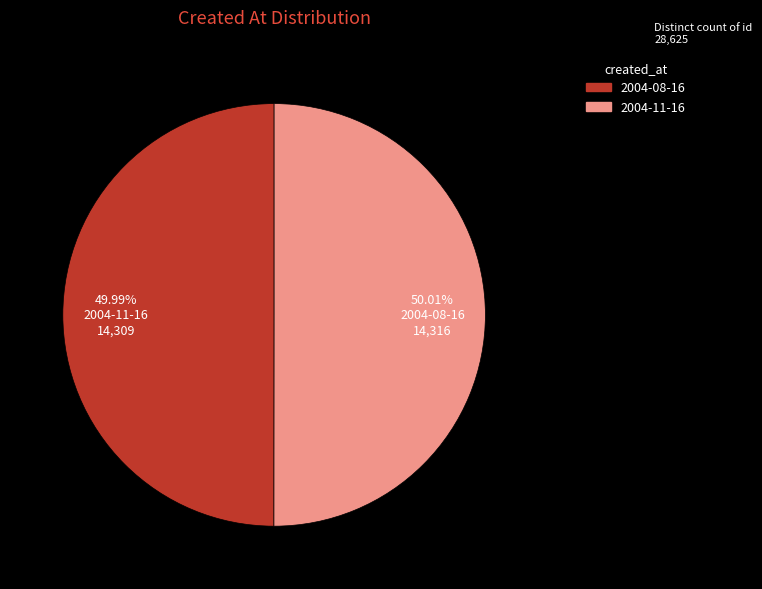

To the nearest percent, what portion does 2004-11-16 represent?

50%